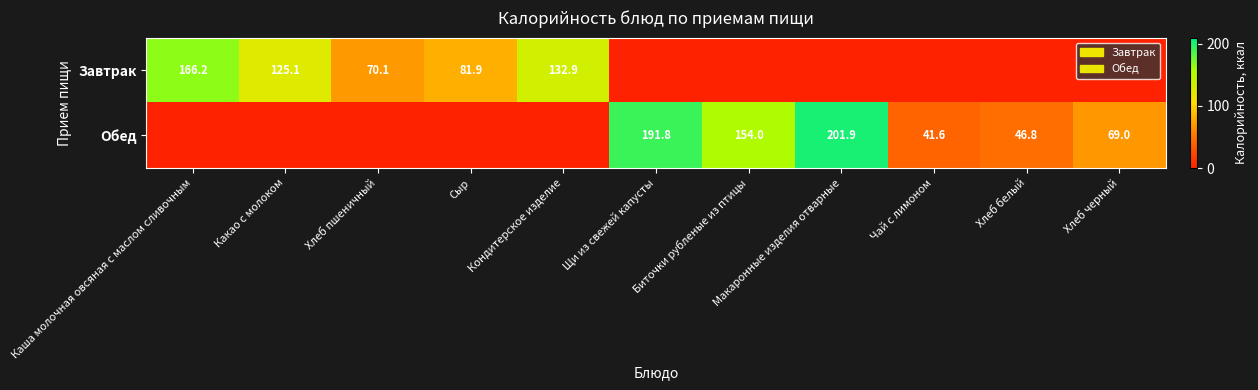

The value of Завтрак at Хлеб пшеничный is 70.1. True or false?

True